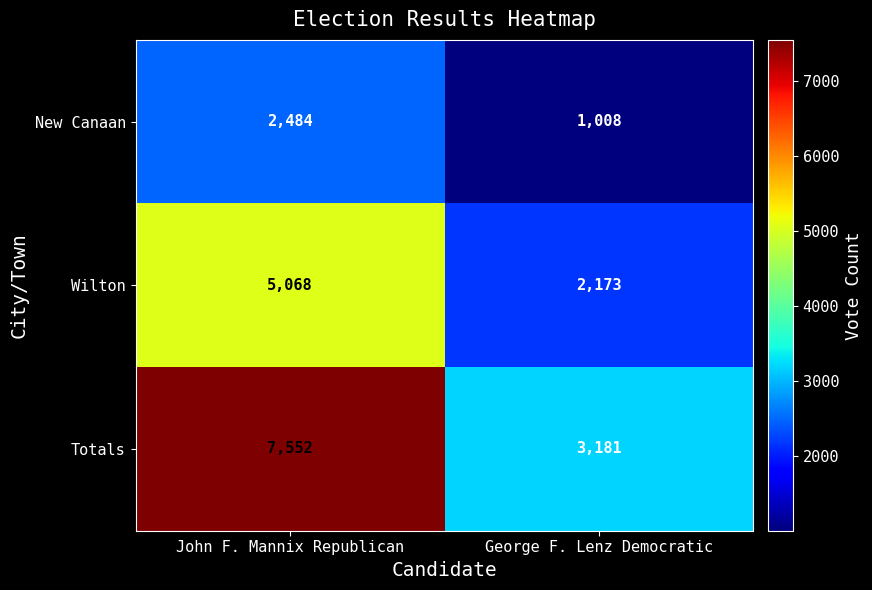

Reading left to right, transcribe all the data shown in this chart.

New Canaan: John F. Mannix Republican=2484	George F. Lenz Democratic=1008
Wilton: John F. Mannix Republican=5068	George F. Lenz Democratic=2173
Totals: John F. Mannix Republican=7552	George F. Lenz Democratic=3181